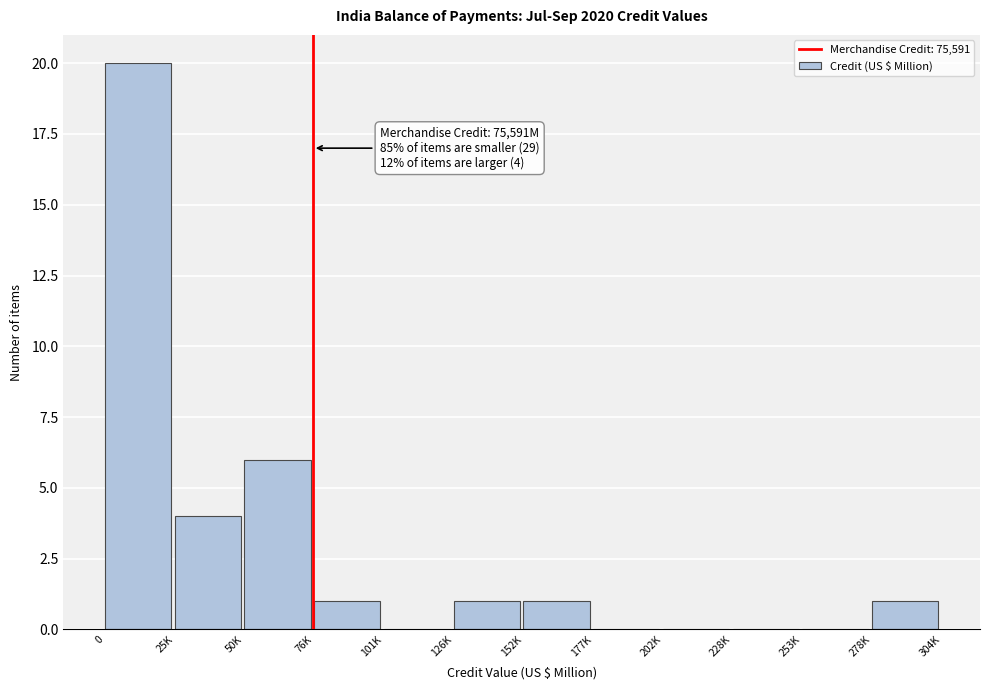

Reading left to right, transcribe all the data shown in this chart.

0=20	25K=4	50K=6	76K=1	101K=0	126K=1	152K=1	177K=0	202K=0	228K=0	253K=0	278K=1